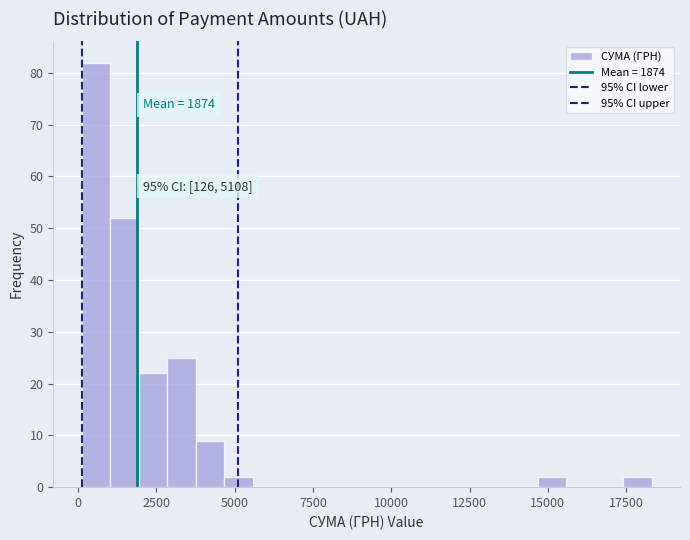

Read against the x-axis, roughly where is the centre of the tallest bar?

500